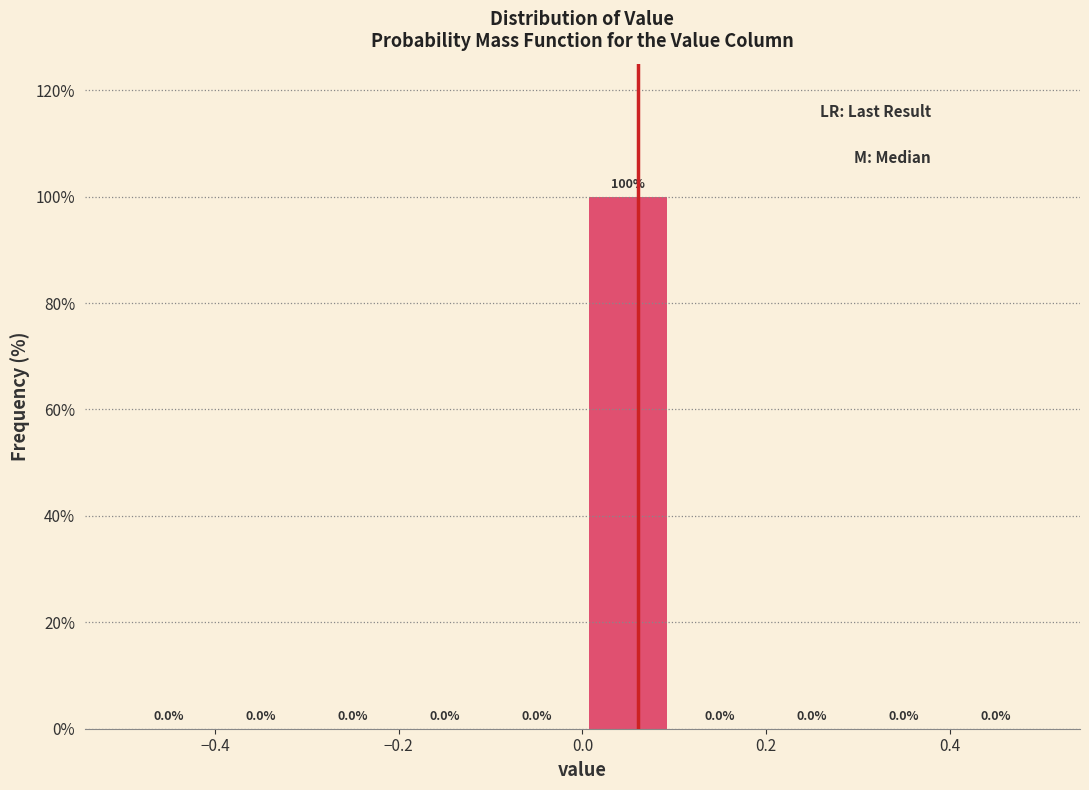

How tall is the bar that spans 0.0 to 0.1 on the x-axis?

100.0